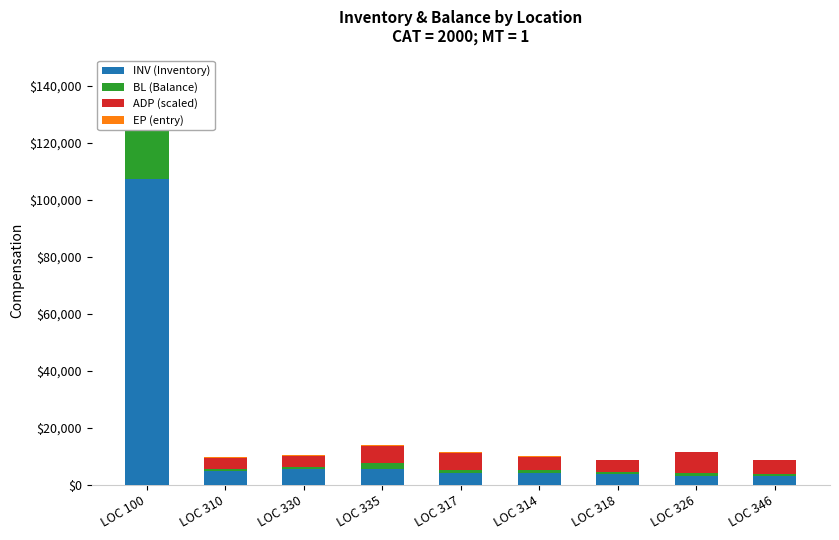

What is the average value of the ADP (scaled) series?

5091.3